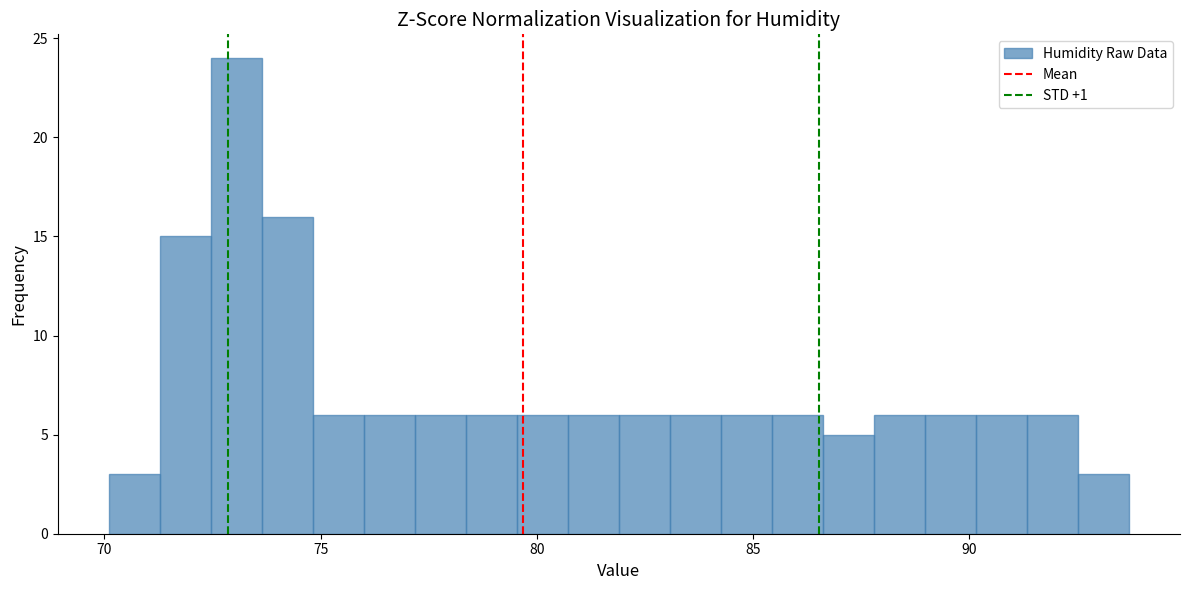

Around what value on the x-axis is the tallest bar? Give the approximate position of its centre, as read against the axis.

73.0